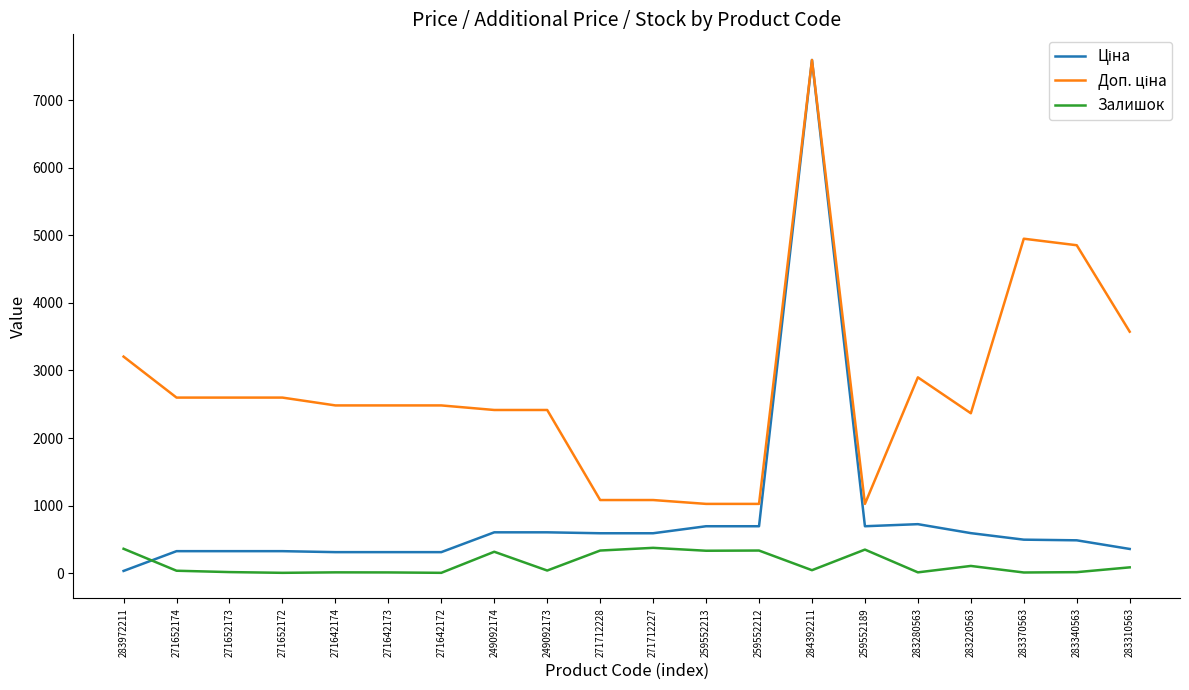

Does the chart display data point markers on the line(s)?

No